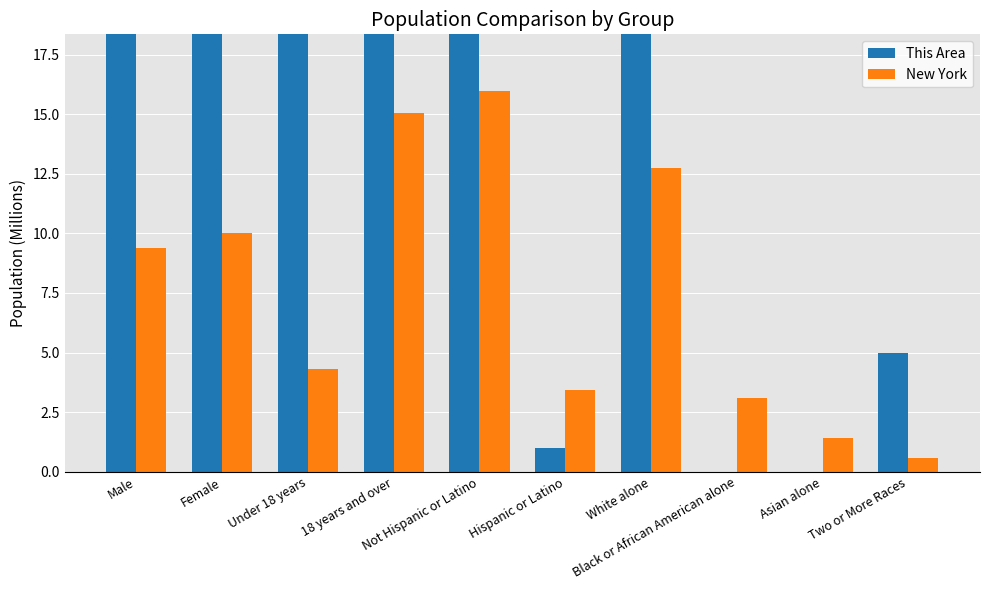

What is the difference between the highest and lowest values at 18 years and over?

506.9